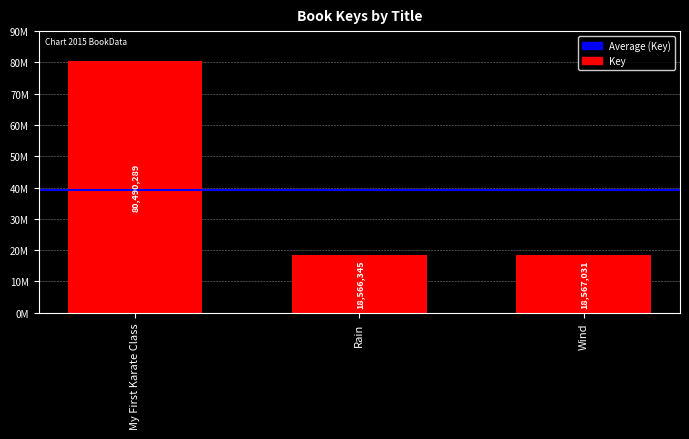

Reading left to right, transcribe all the data shown in this chart.

My First Karate Class=80490289	Rain=18566345	Wind=18567031